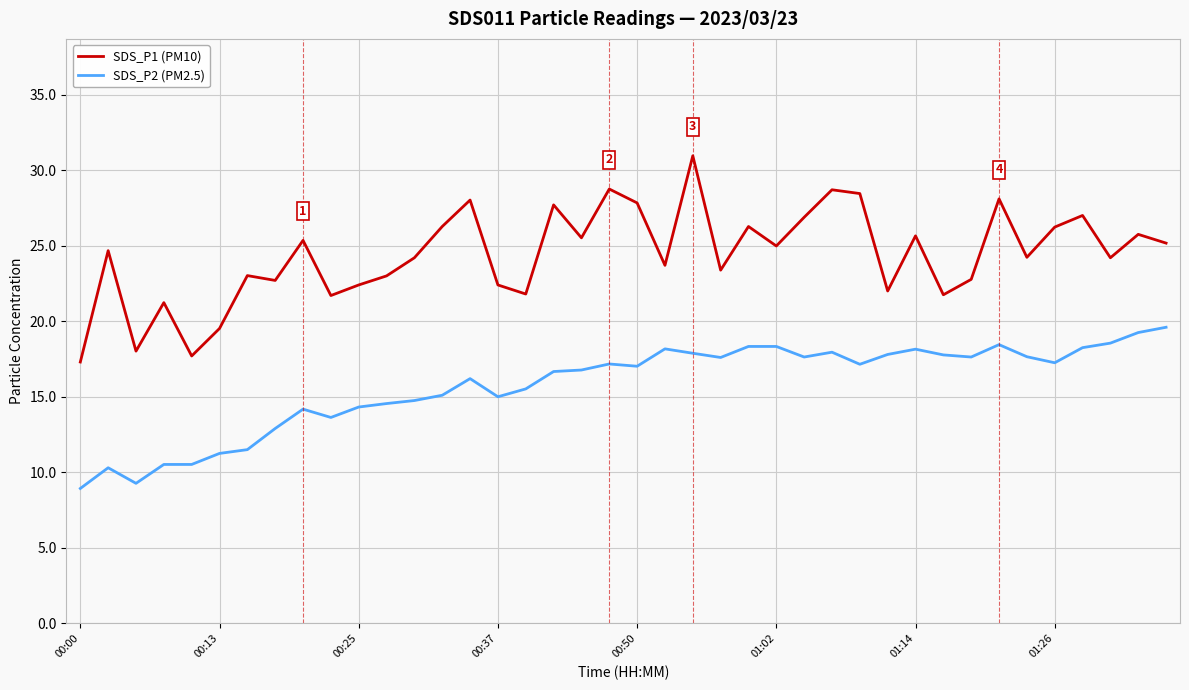

Rank the series by their maximum value, from lowest to highest.

SDS_P2 (PM2.5), SDS_P1 (PM10)